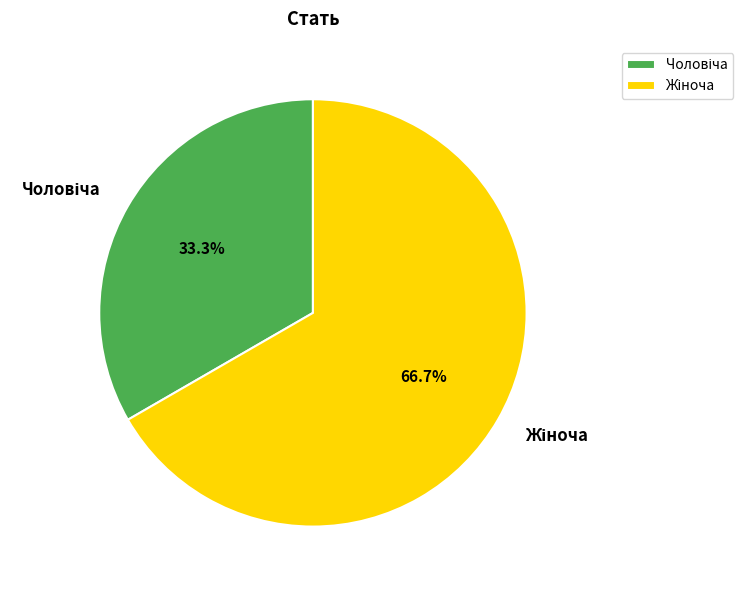

Count the number of slices in the pie.

2